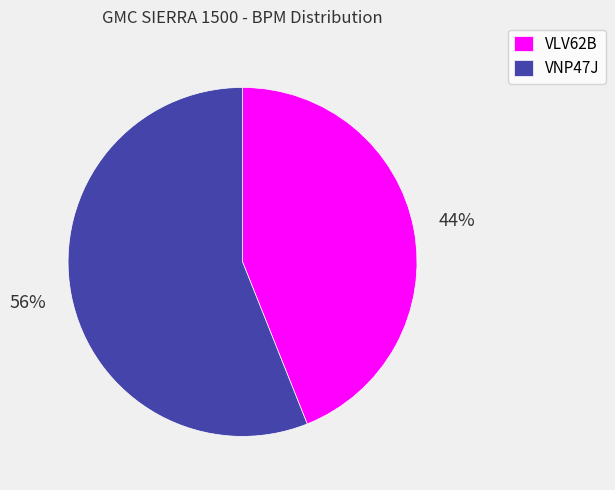

To the nearest percent, what portion does VNP47J represent?

56%